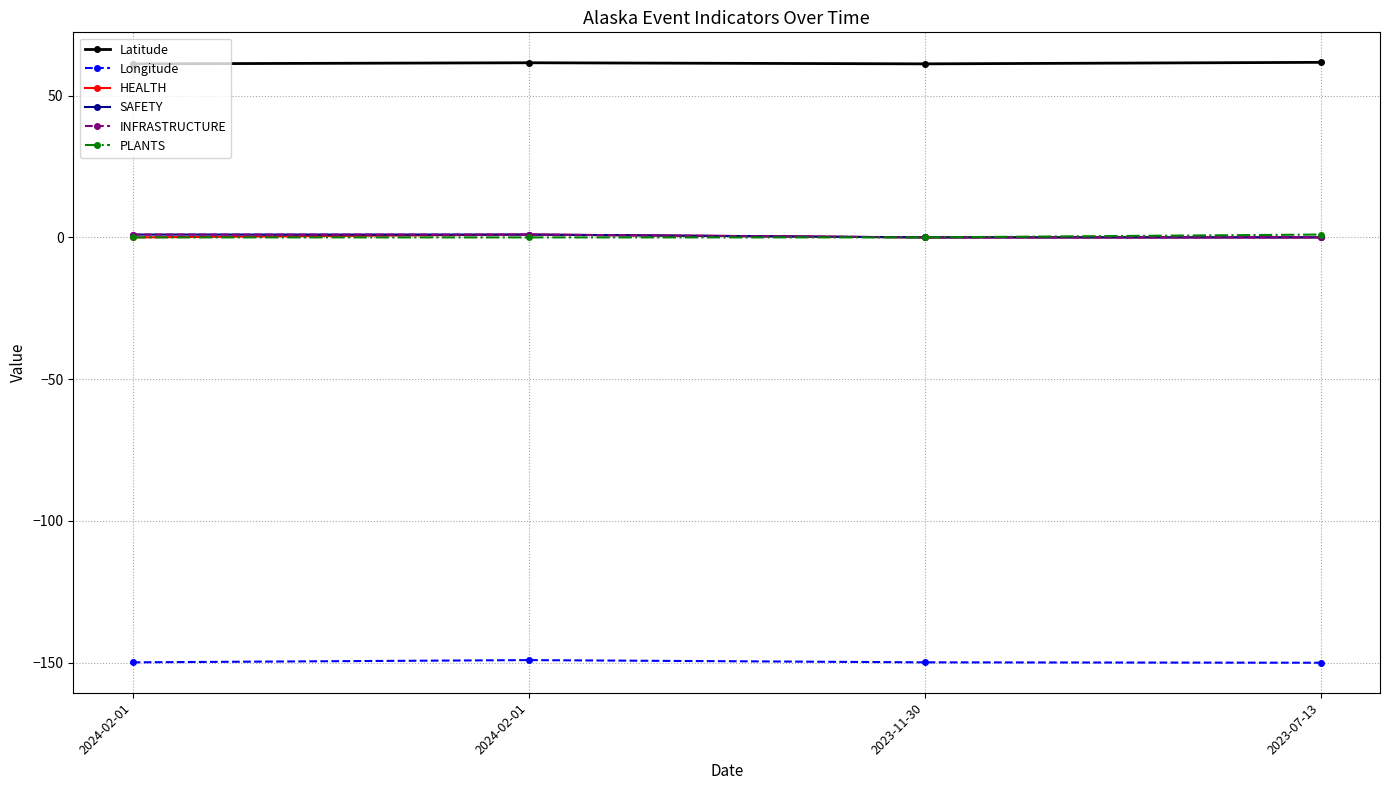

Does the chart have visible grid lines?

Yes